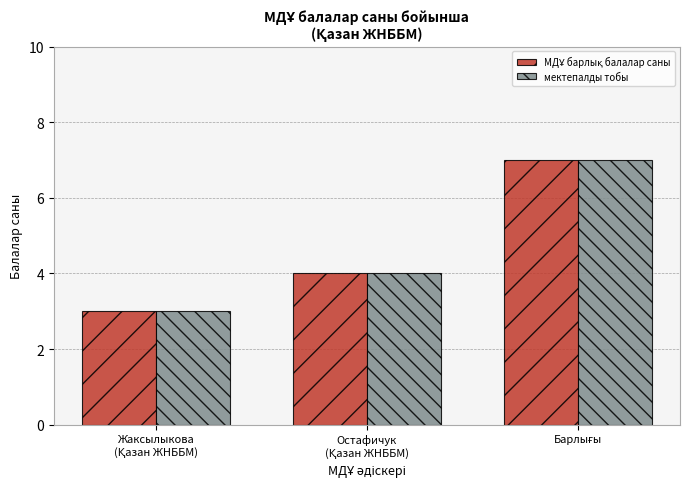

What is the sum of all мектепалды тобы values?

14